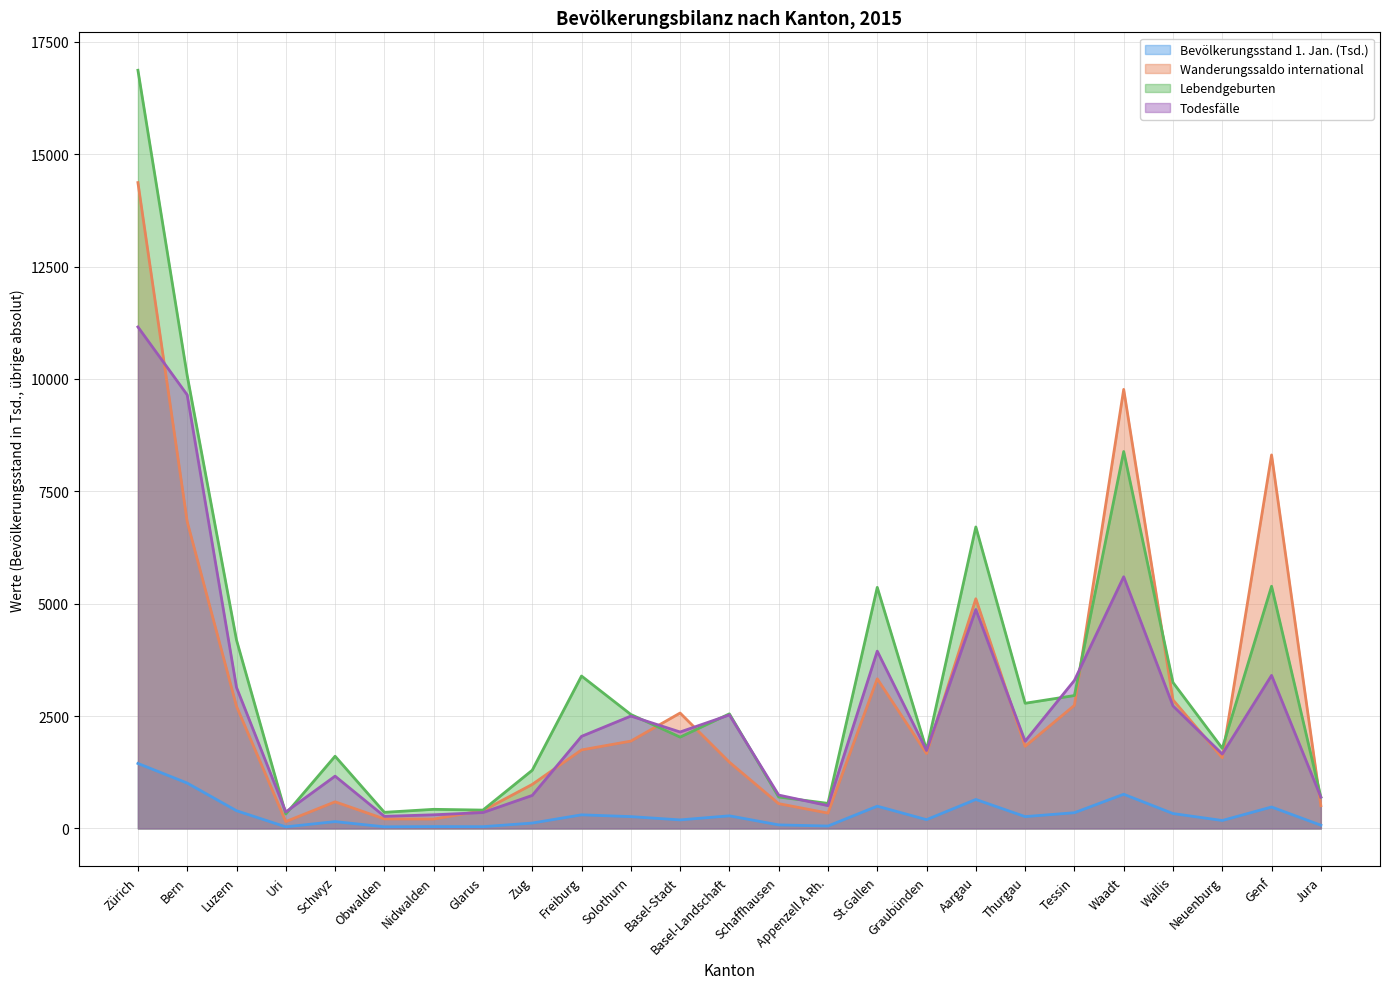

Does the chart have visible grid lines?

Yes